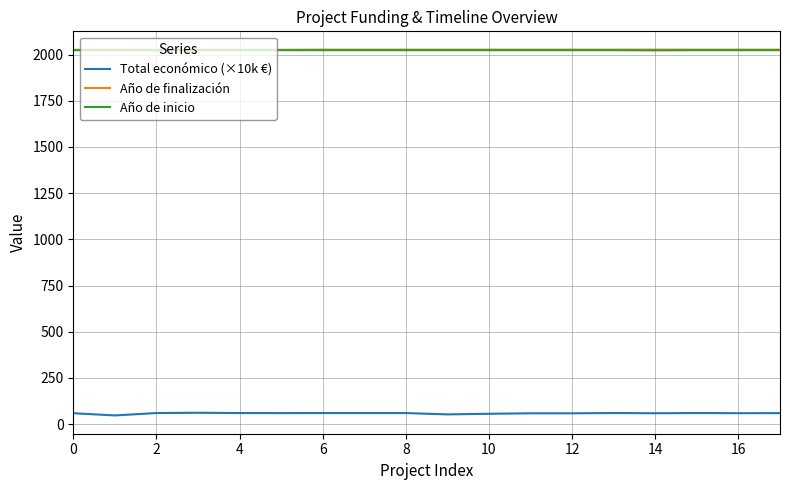

What is the greatest value displayed?

2027.0